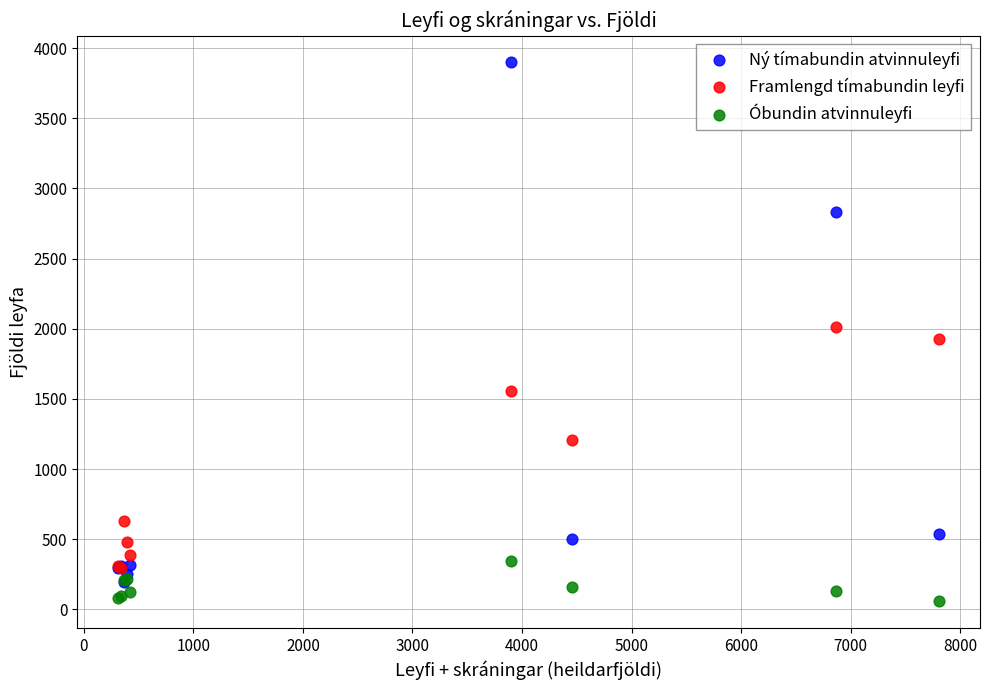

Which series contains the lowest Y value?

Óbundin atvinnuleyfi